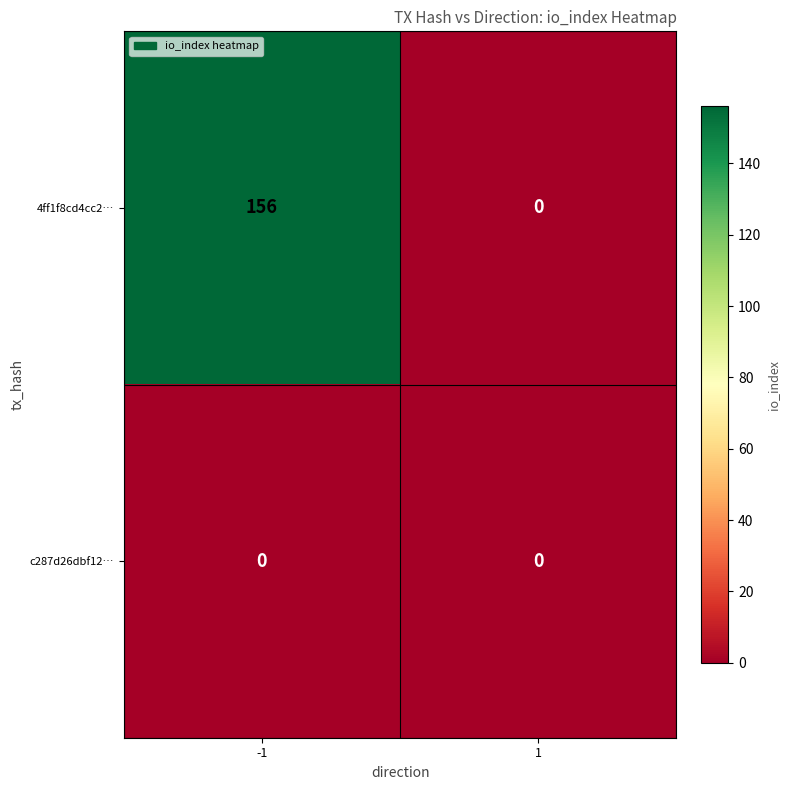

How many data points does each series have?

2